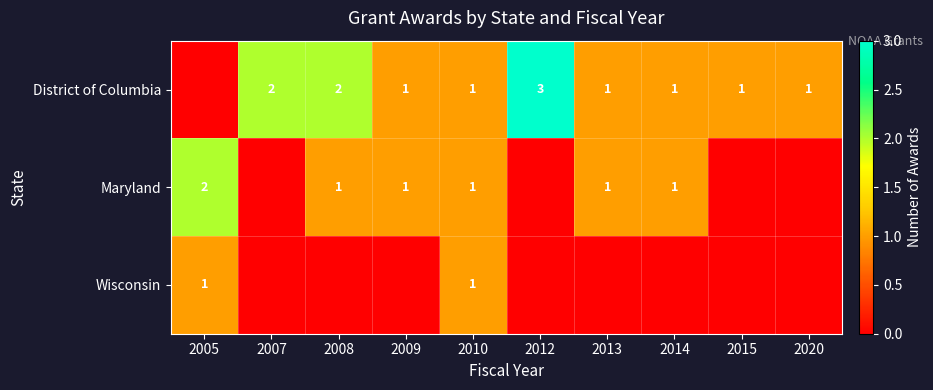

The District of Columbia series shows 1 at 2020. True or false?

True